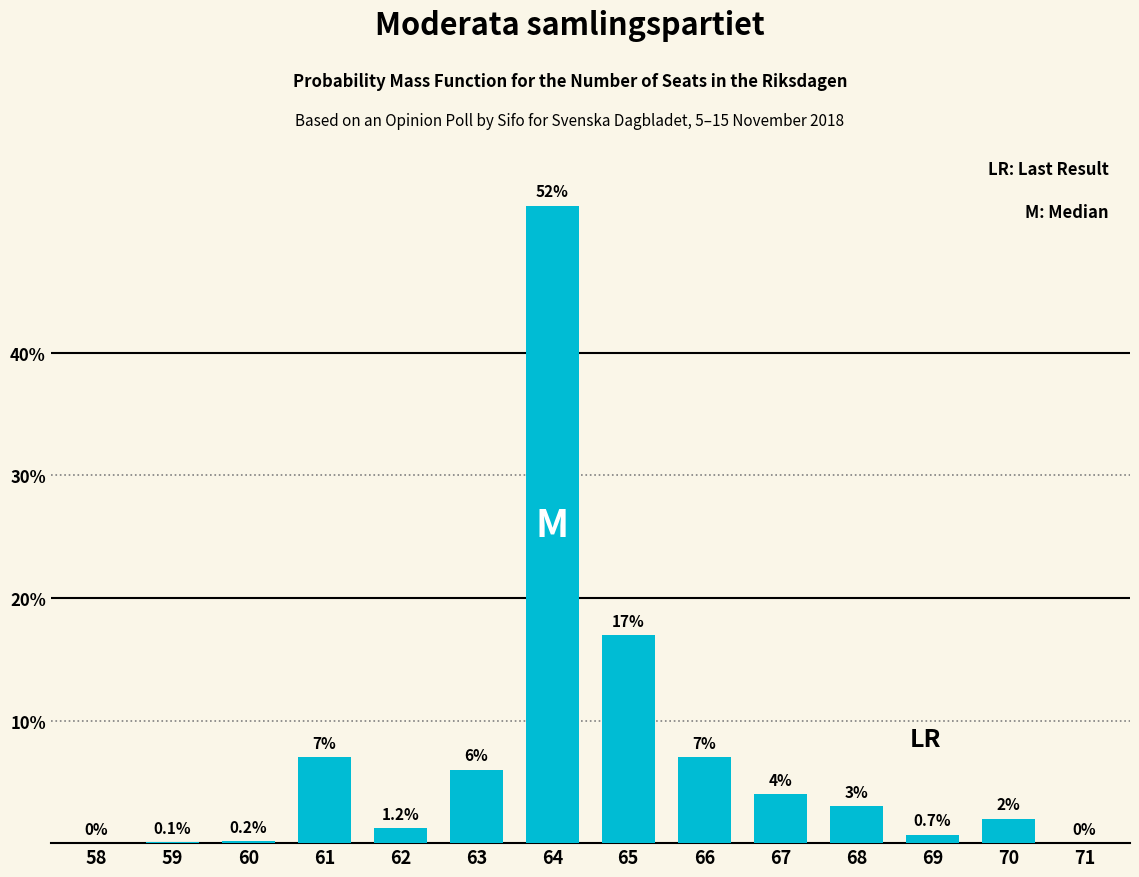

Reading left to right, what are all the values shown in this chart?

58=0.0	59=0.1	60=0.2	61=7.0	62=1.2	63=6.0	64=52.0	65=17.0	66=7.0	67=4.0	68=3.0	69=0.7	70=2.0	71=0.0